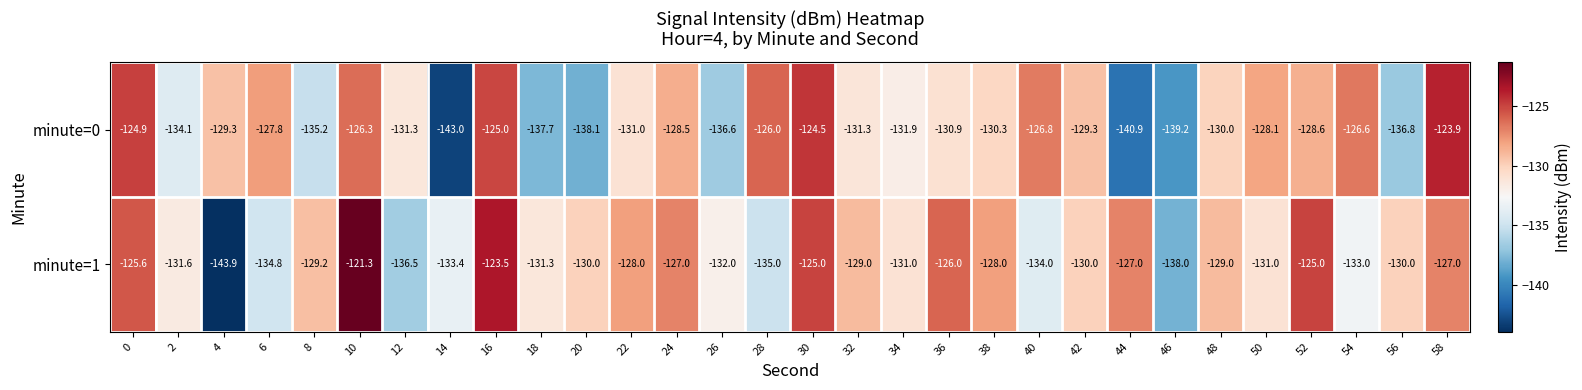

What is the total value across all series at 56?

-266.8